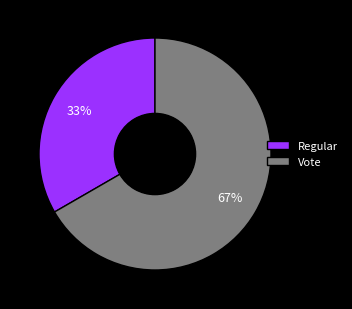

What is the smallest slice in the pie chart?

Regular